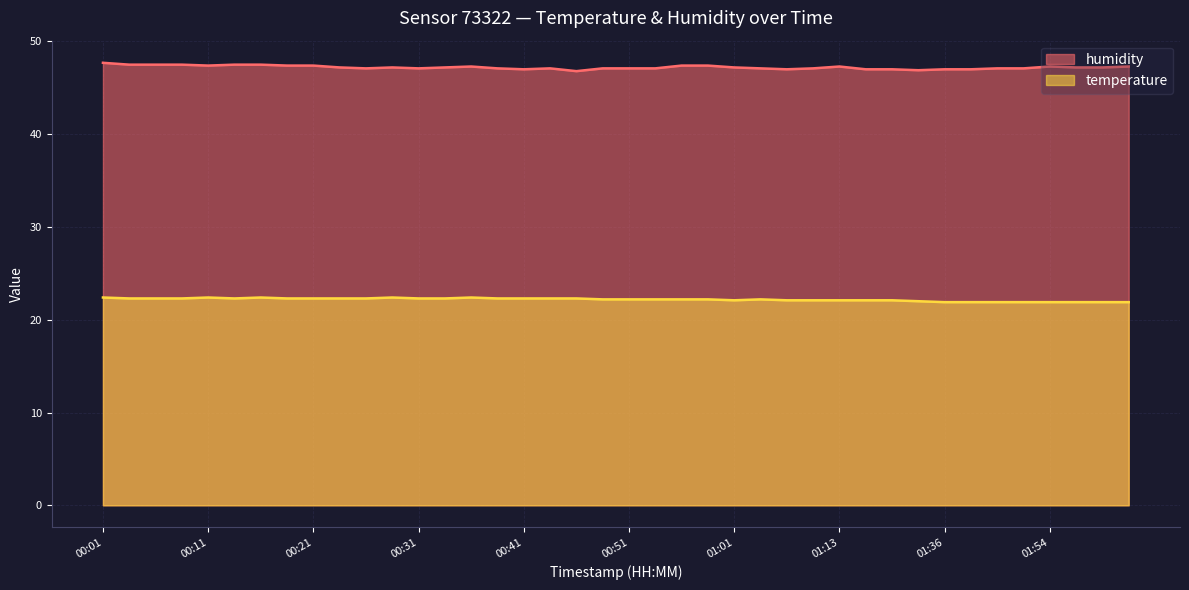

What is the difference between the humidity values at 01:59 and 02:01?

0.1